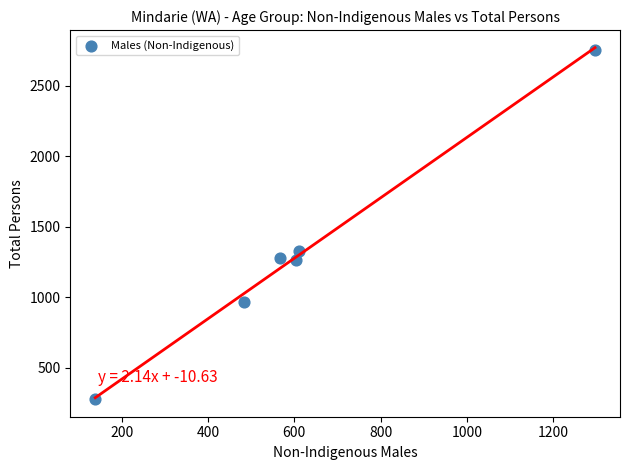

What is the average X value?

617